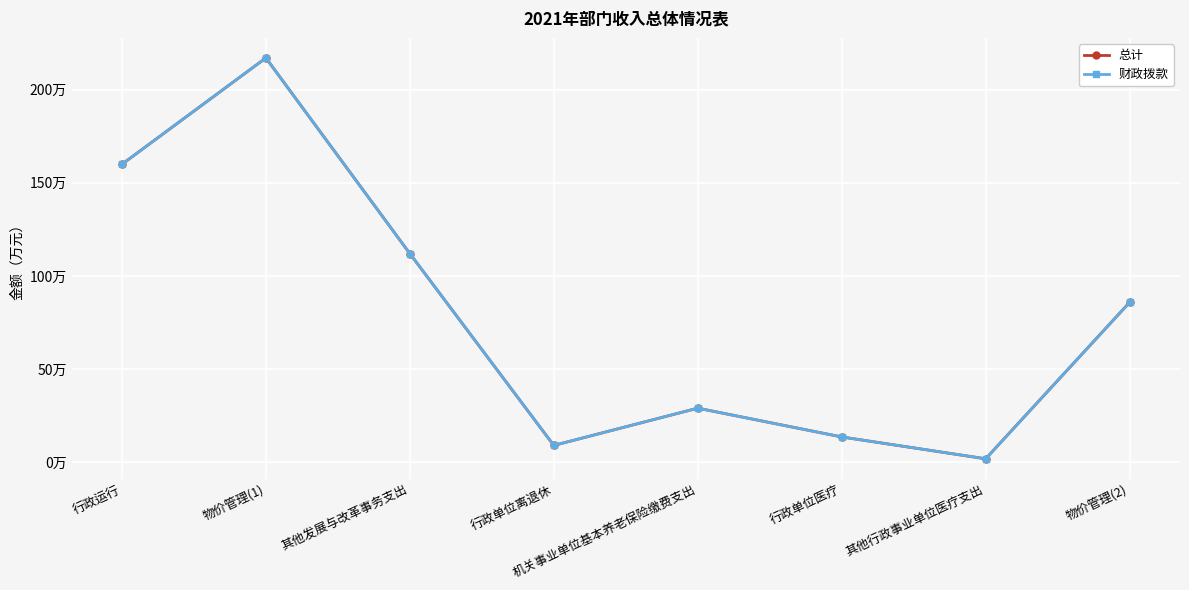

What is the approximate value of 总计 at 行政单位医疗?

13.6